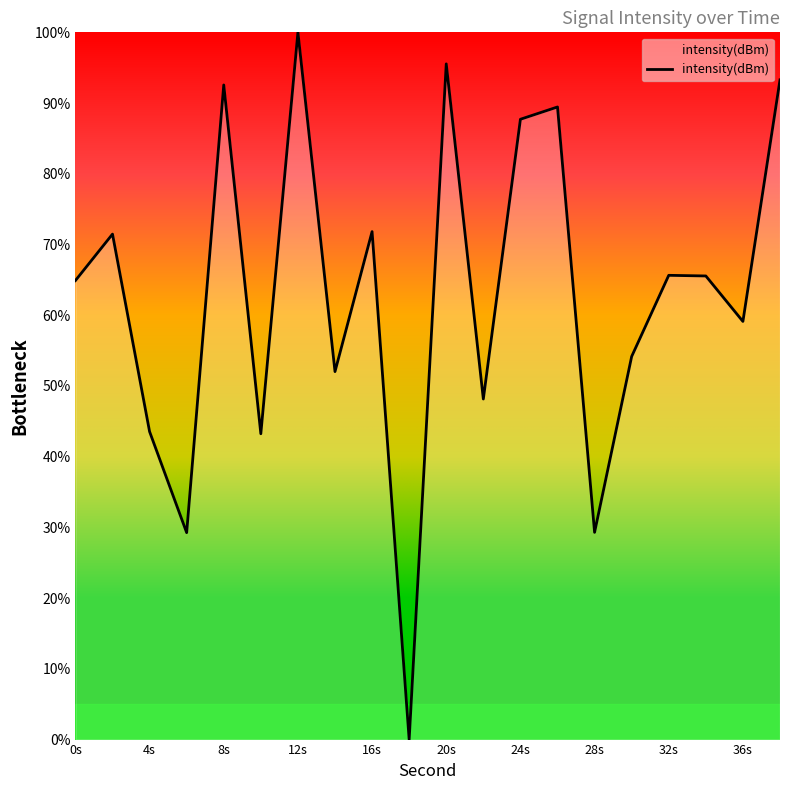

What is the maximum value shown in the chart?

100.0